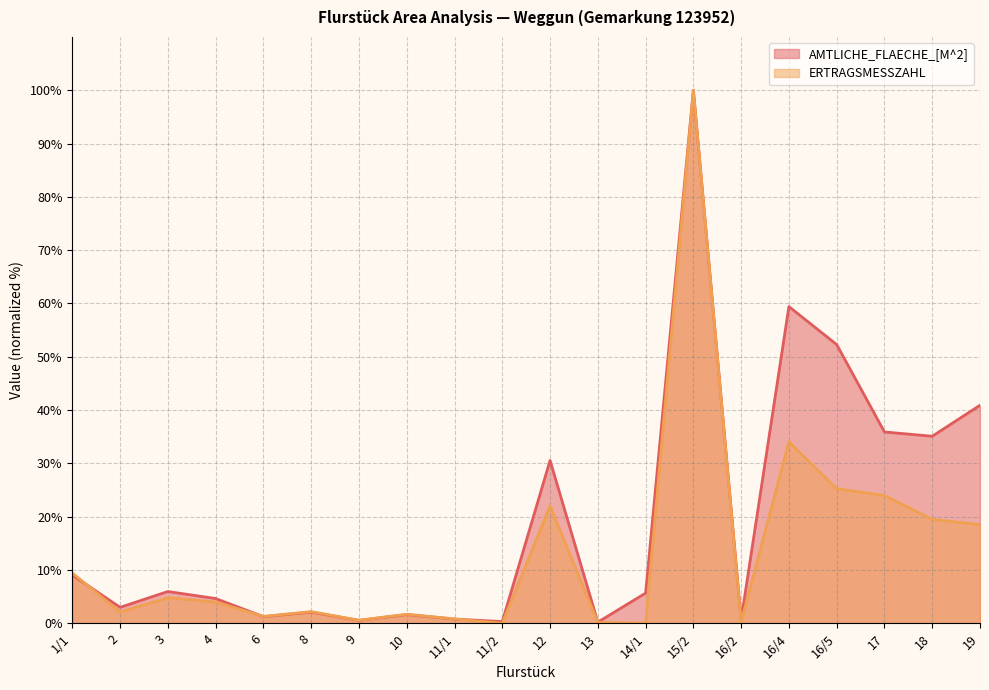

What is the label of the 15th point from the right?

8